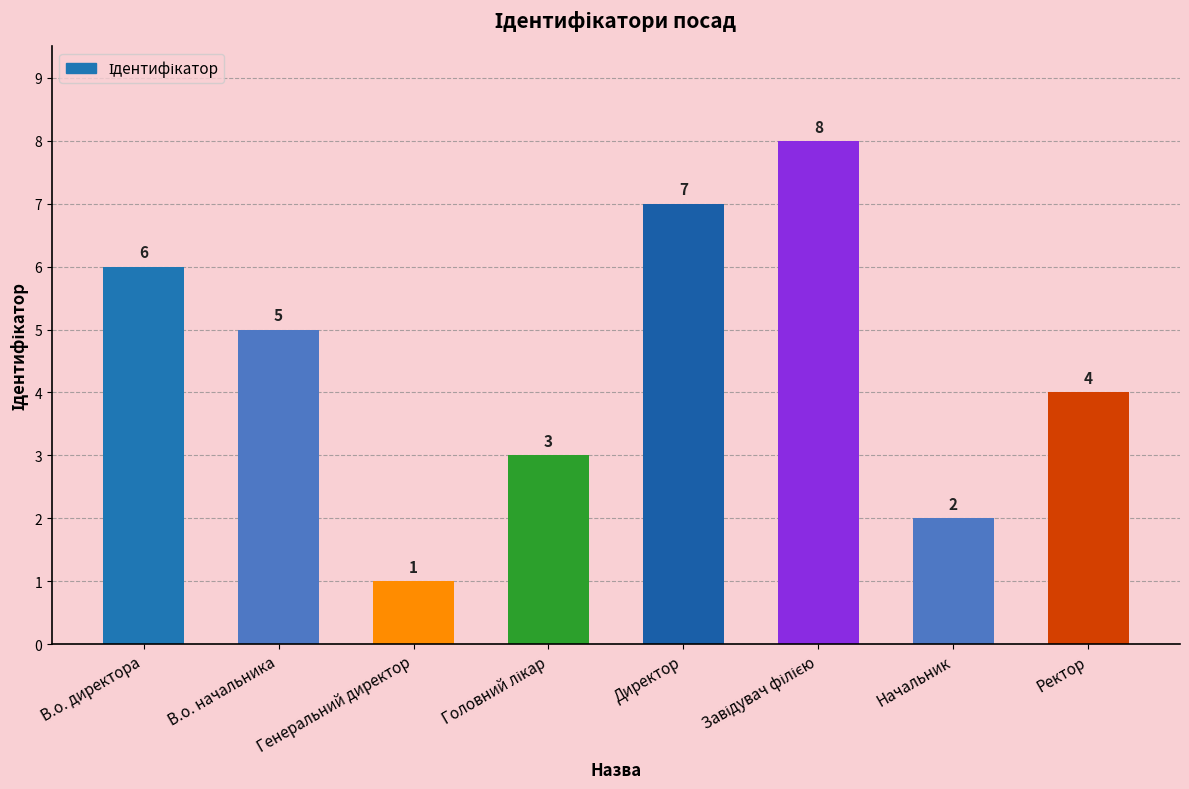

Count the number of categories in the chart.

8